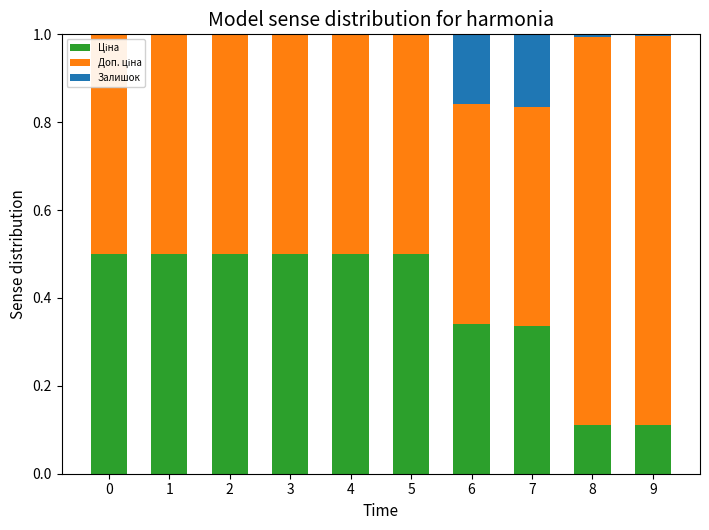

What is the total value across all series at 1?

1.0